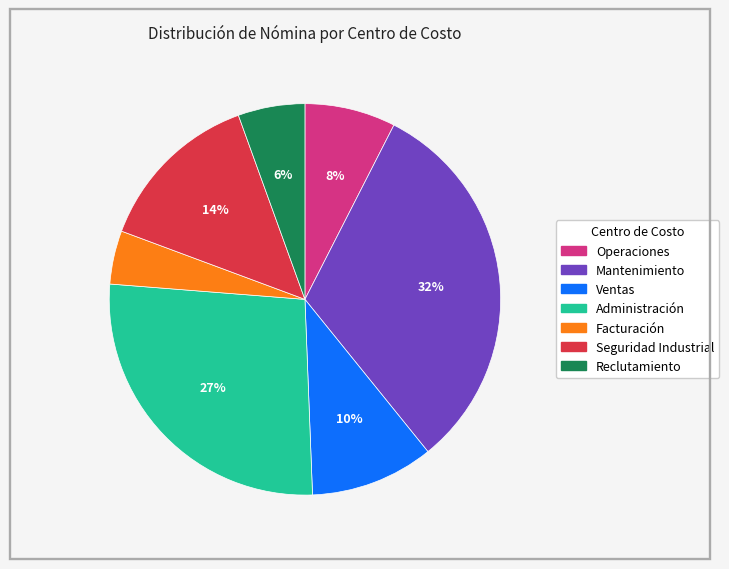

Do Mantenimiento and Facturación together represent more than half of the pie?

No